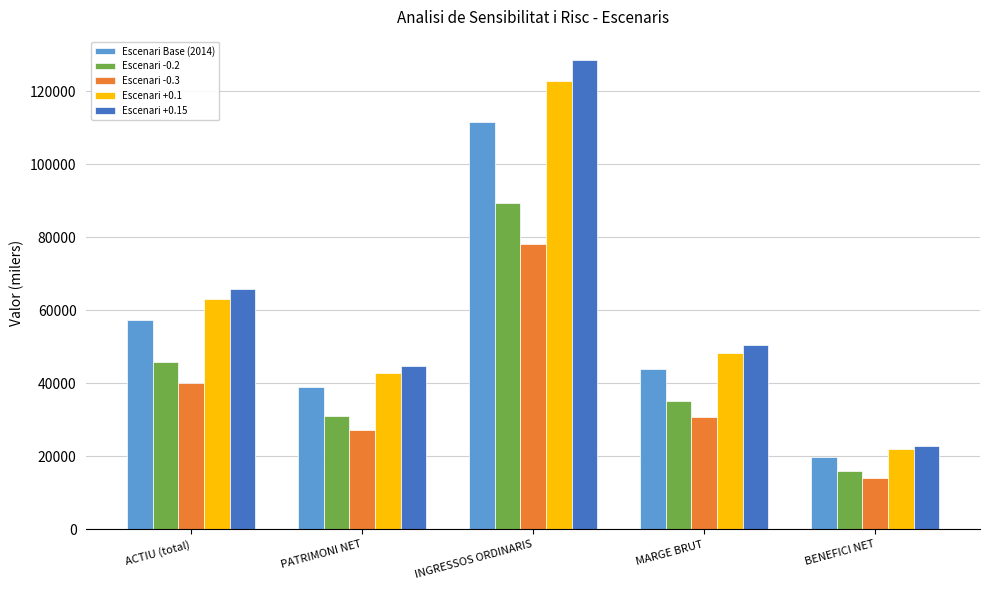

What is the value of the Escenari +0.1 bar at the 3rd from the left?

122896.5